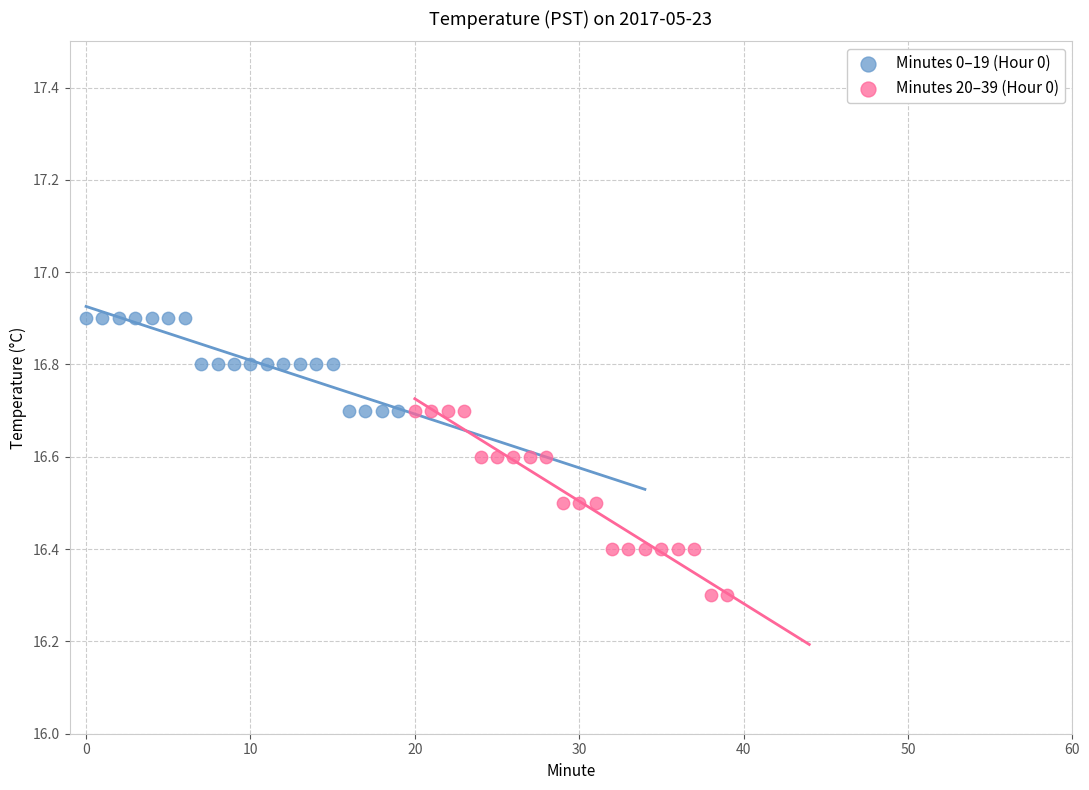

Which series has the widest spread of Y values?

Minutes 20–39 (Hour 0)